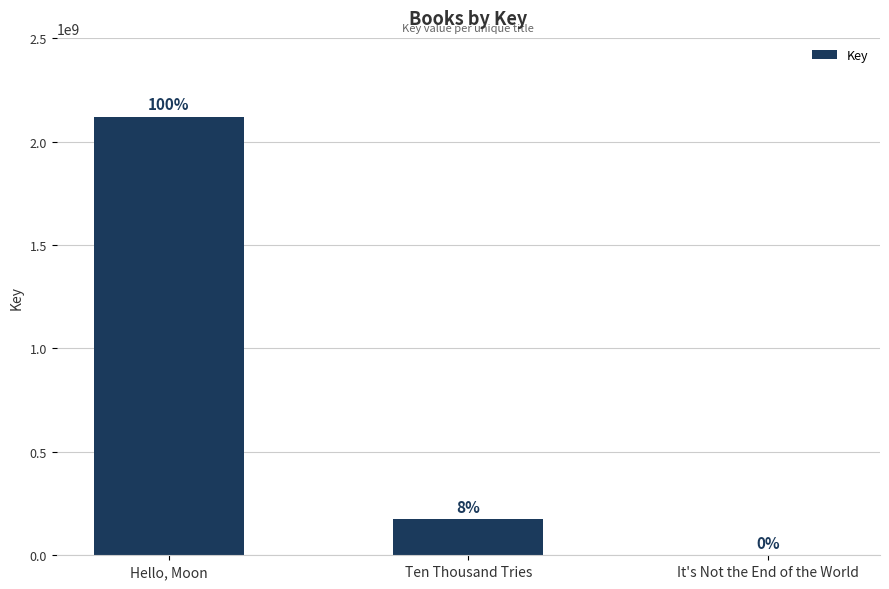

Is it true that the value at Ten Thousand Tries is 174026030?

True